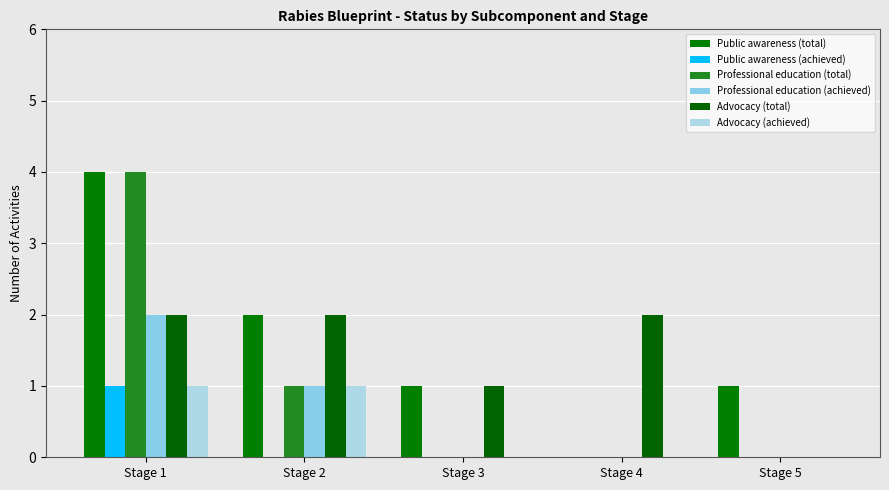

Is it true that Public awareness (total) equals 0 at Stage 4?

True